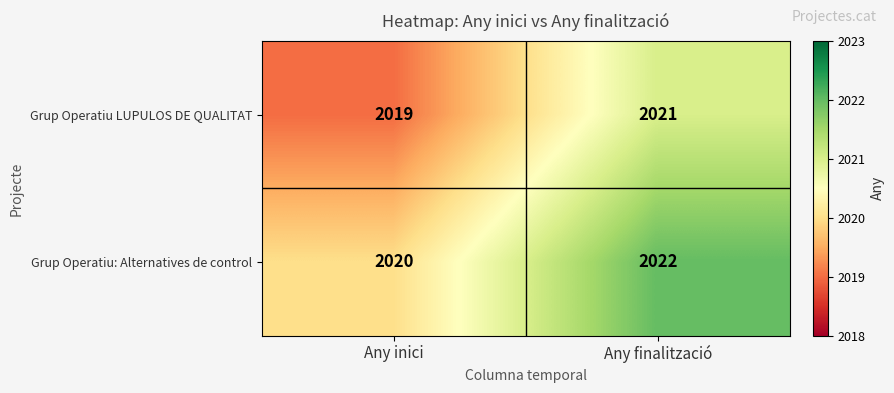

Count the number of data series in this chart.

2